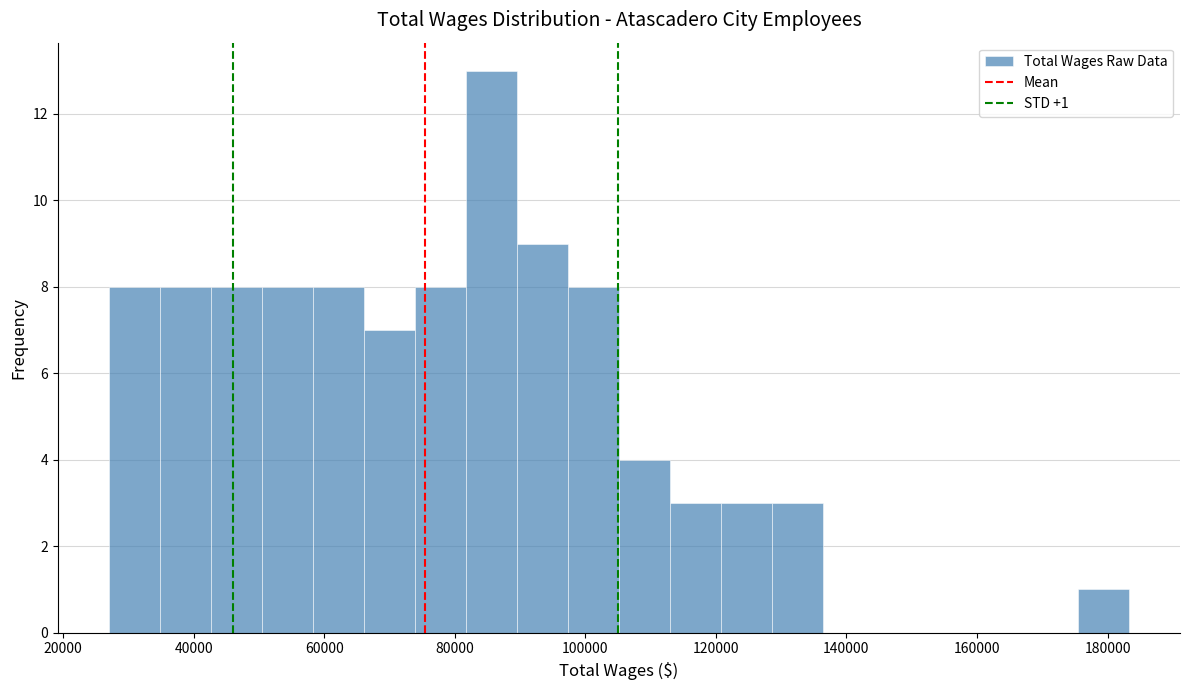

Read against the x-axis, roughly where is the centre of the tallest bar?

86000